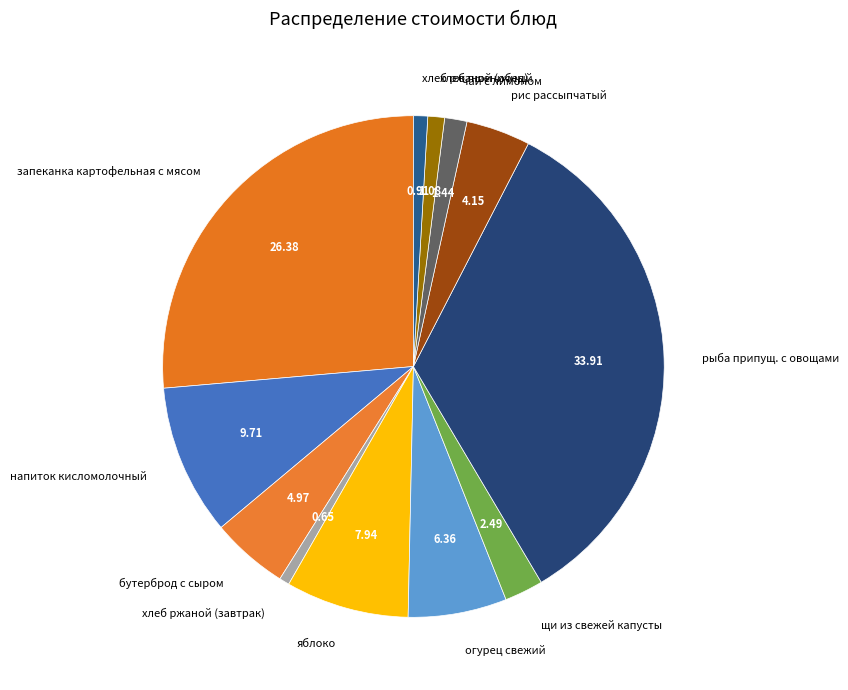

Which slice is the largest?

рыба припущ. с овощами